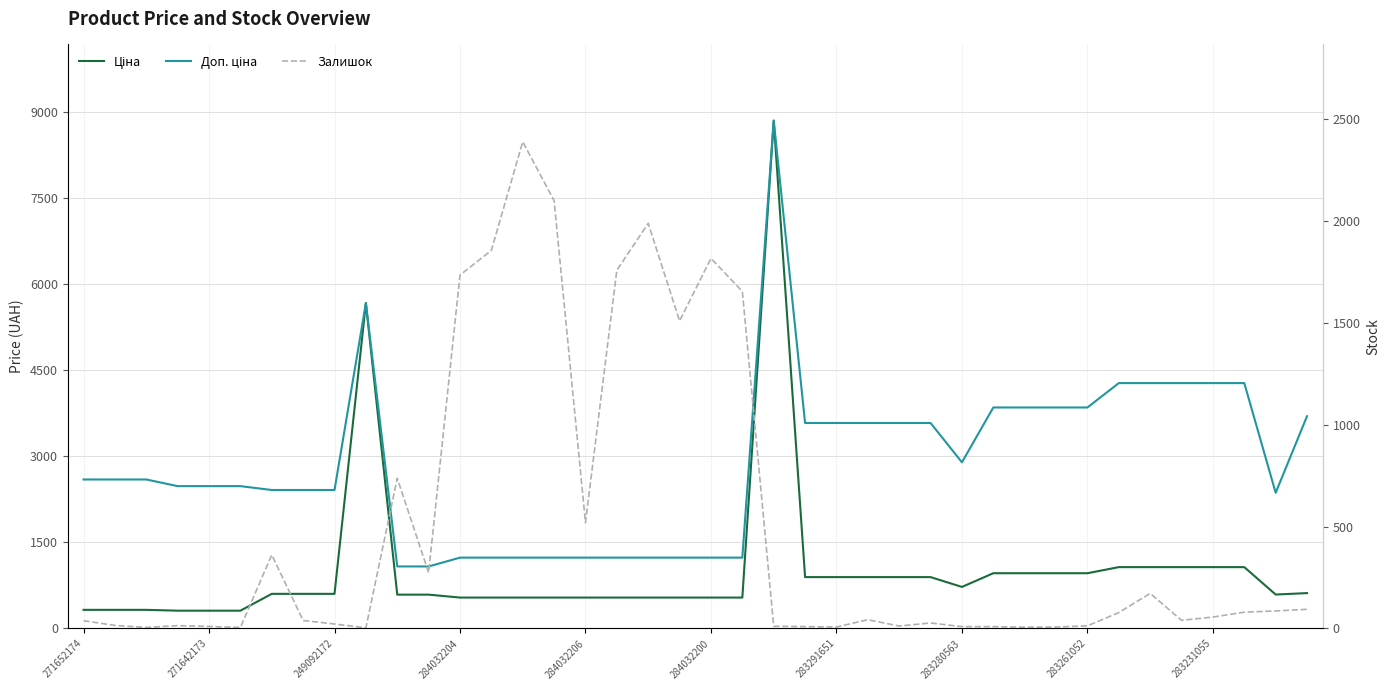

Reading left to right, what are all the values shown in this chart?

Ціна: 324.8	324.8	324.8	310.3	310.3	310.3	603.7	603.7	603.7	5673.8	589.9	589.9	539.0	539.0	539.0	539.0	539.0	539.0	539.0	539.0	539.0	539.0	8856.7	895.9	895.9	895.9	895.9	895.9	724.5	963.5	963.5	963.5	963.5	1069.8	1069.8	1069.8	1069.8	1069.8	591.6	617.0
Доп. ціна: 2598.3	2598.3	2598.3	2482.4	2482.4	2482.4	2414.8	2414.8	2414.8	5673.8	1081.7	1081.7	1235.4	1235.4	1235.4	1235.4	1235.4	1235.4	1235.4	1235.4	1235.4	1235.4	8856.7	3583.6	3583.6	3583.6	3583.6	3583.6	2897.8	3854.0	3854.0	3854.0	3854.0	4279.1	4279.1	4279.1	4279.1	4279.1	2366.5	3701.9
Залишок: 38.0	15.0	5.0	14.0	10.0	5.0	361.0	39.0	22.0	3.0	737.0	274.0	1734.0	1855.0	2388.0	2099.0	519.0	1758.0	1988.0	1509.0	1816.0	1654.0	11.0	9.0	7.0	43.0	12.0	27.0	9.0	9.0	6.0	7.0	13.0	78.0	172.0	40.0	56.0	80.0	86.0	94.0